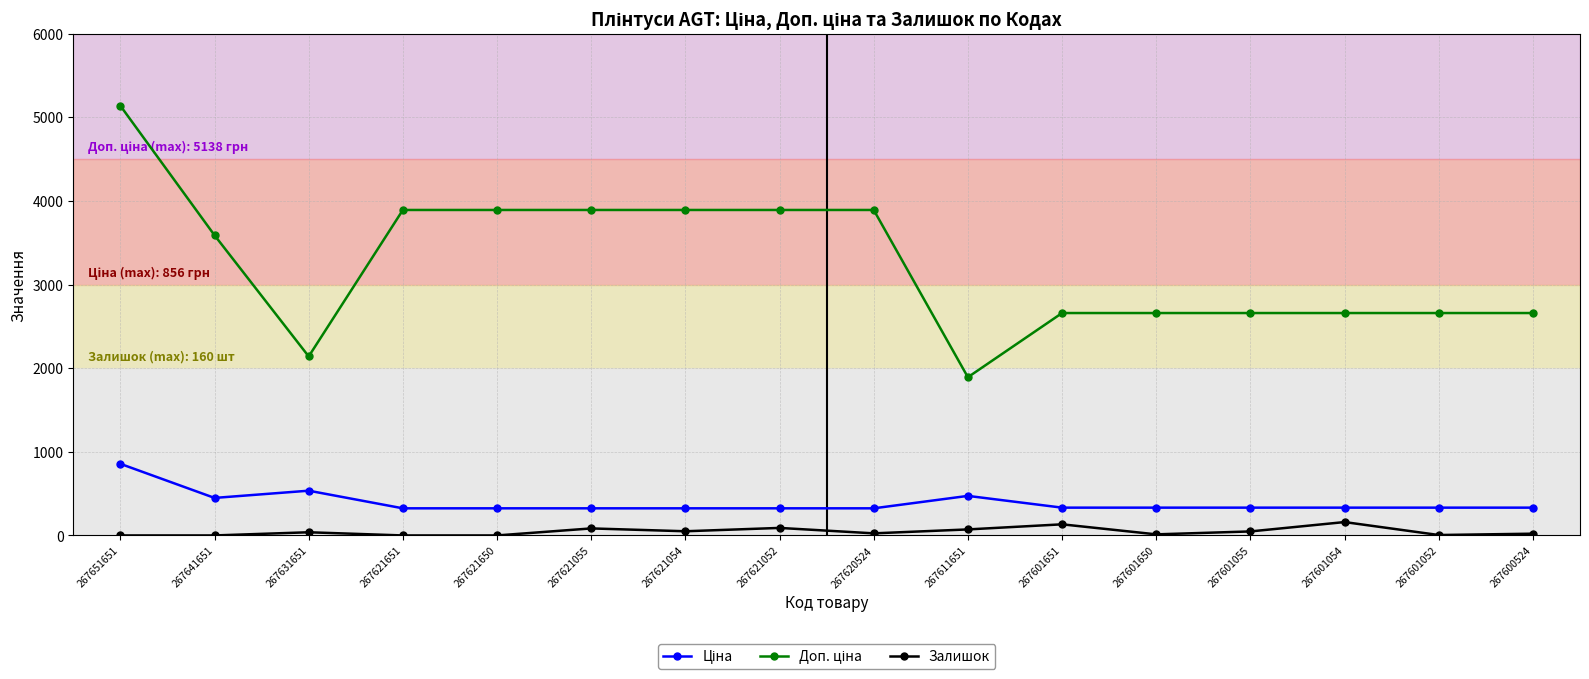

At how many categories does at least one series exceed 1223?

16